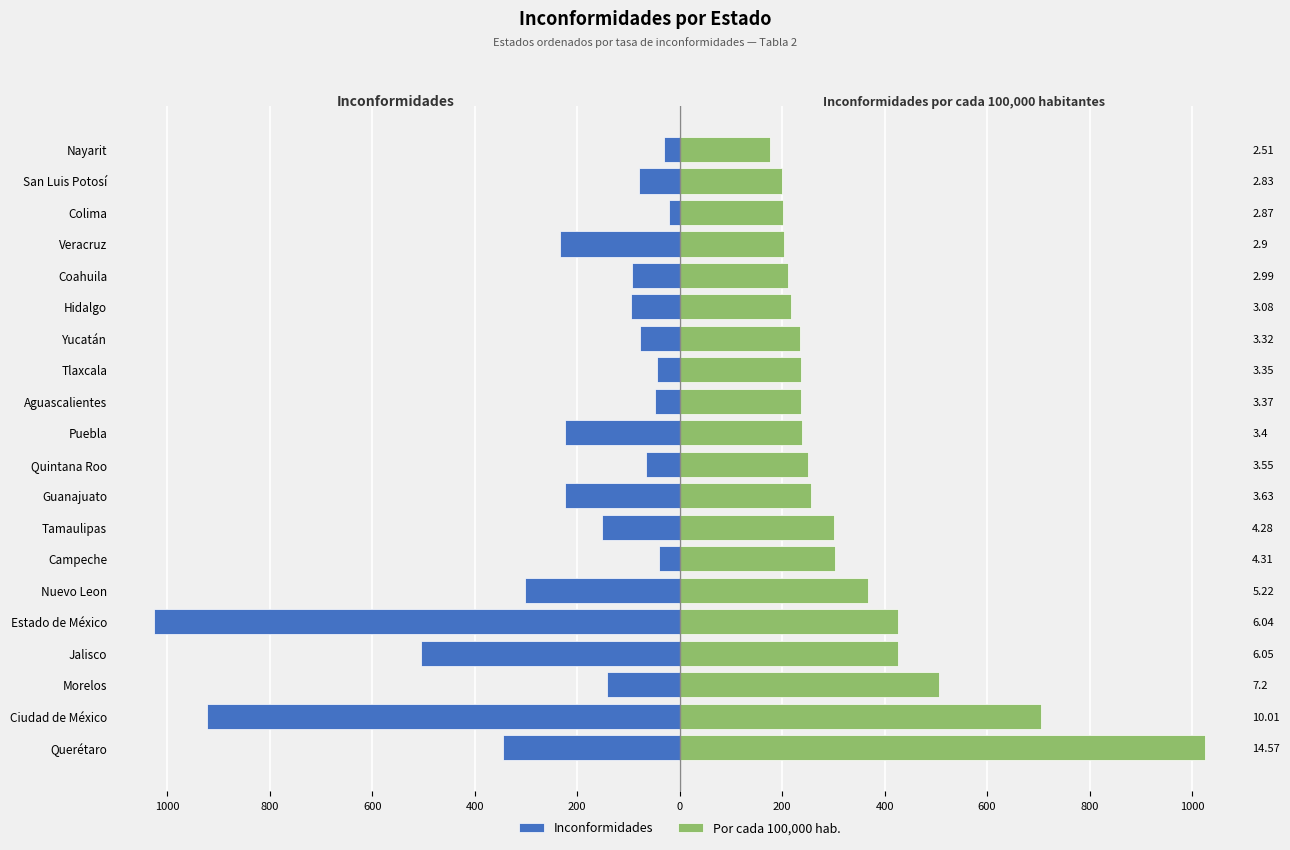

What is the approximate value of Por cada 100,000 hab. at Campeche?

303.5